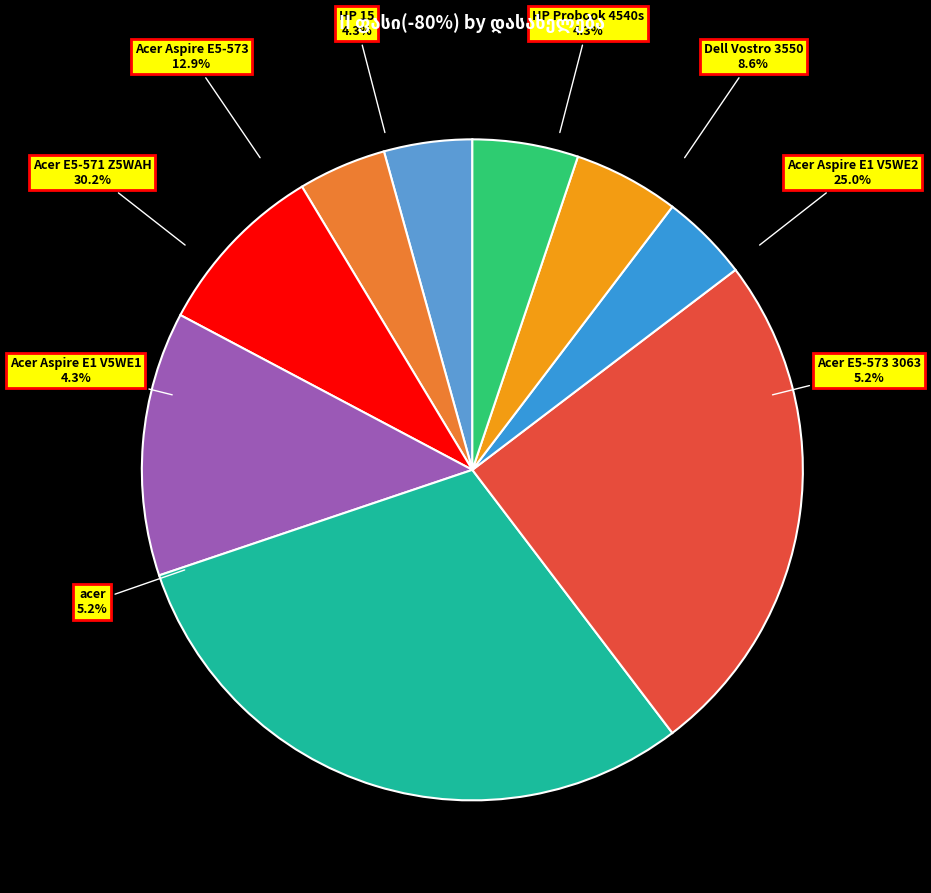

Combined, what portion of the pie is HP 15 and Acer Aspire E5-573?

17.2%